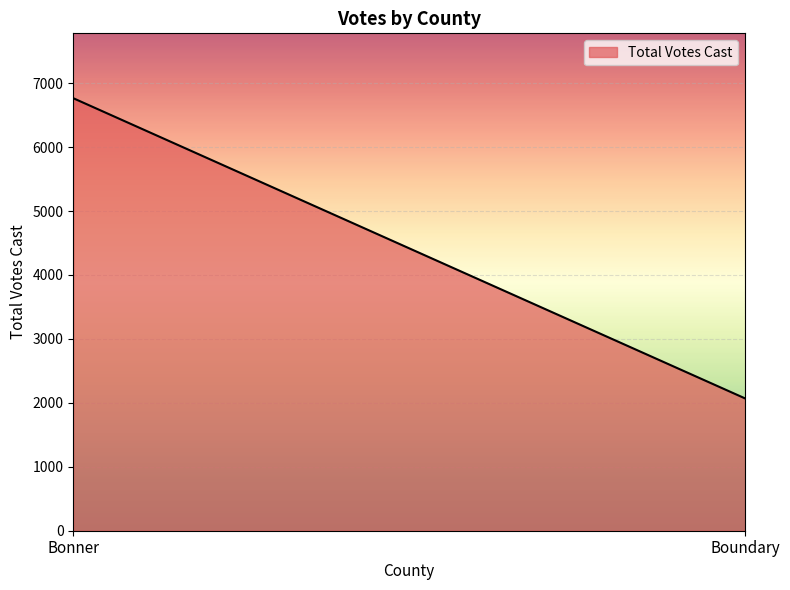

The chart shows a value of 2069 at Boundary. True or false?

True